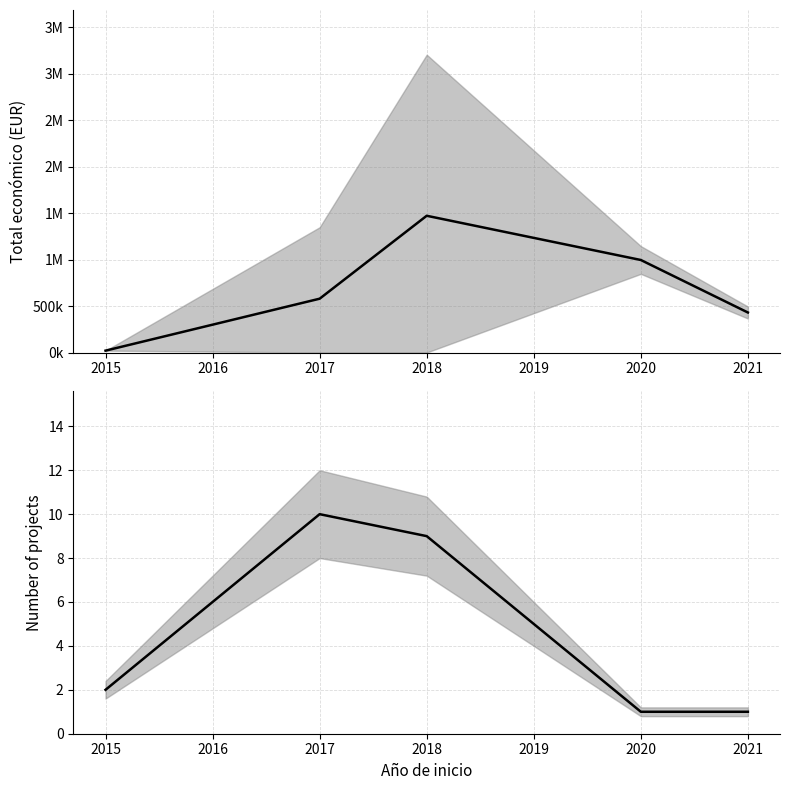

What is the sum of all Project count values?

23.0